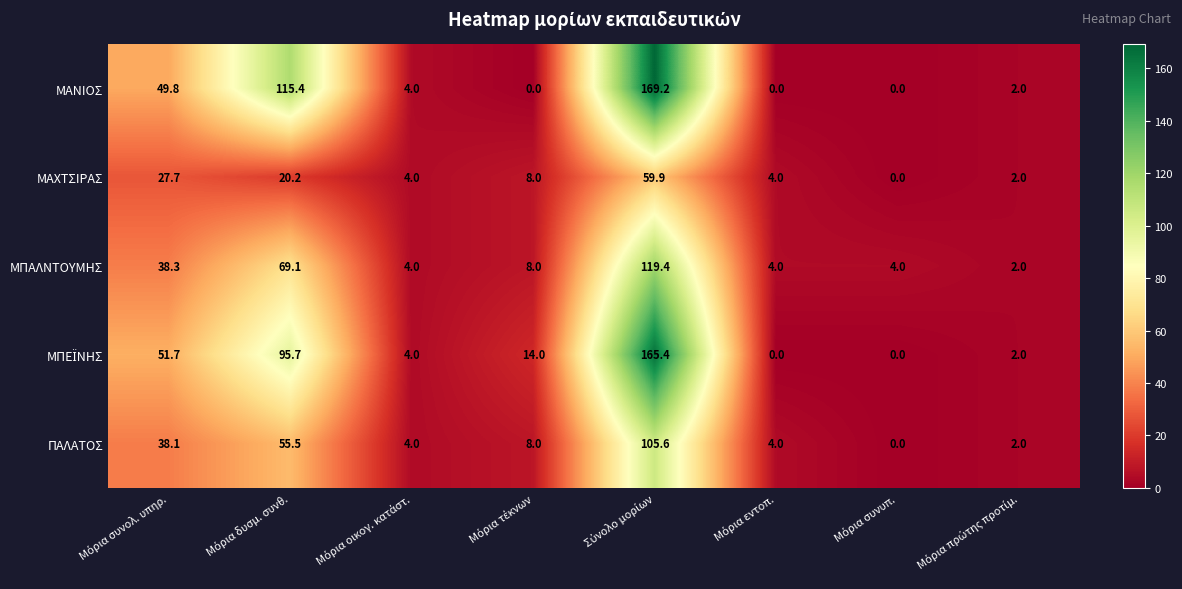

How many data points does each series have?

8